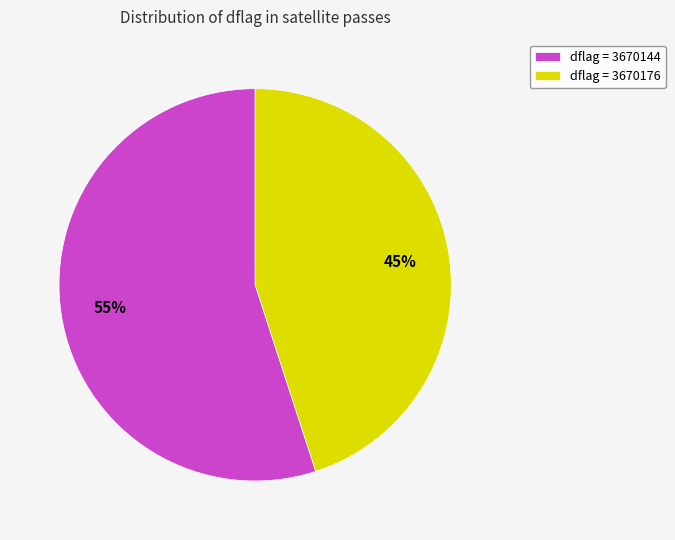

To the nearest percent, what is the average slice percentage?

50%